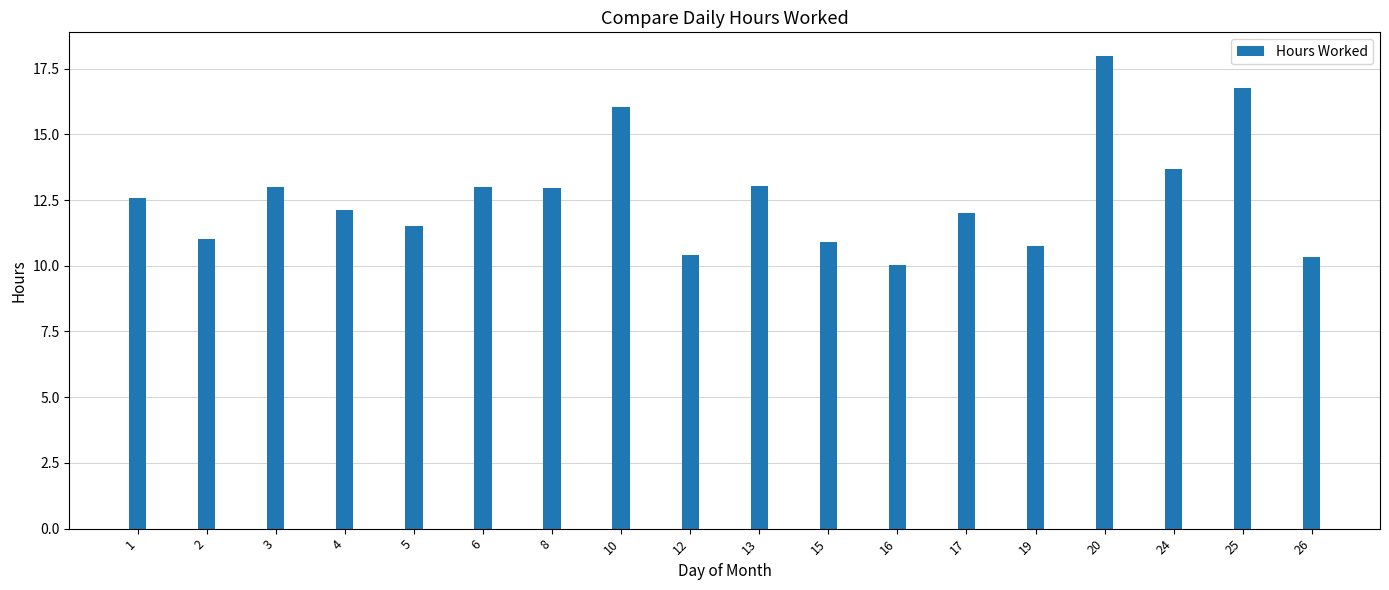

What is the difference between the maximum and minimum values?

8.0